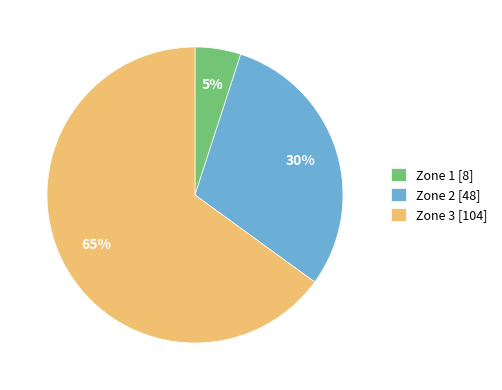

How many slices are in this pie chart?

3